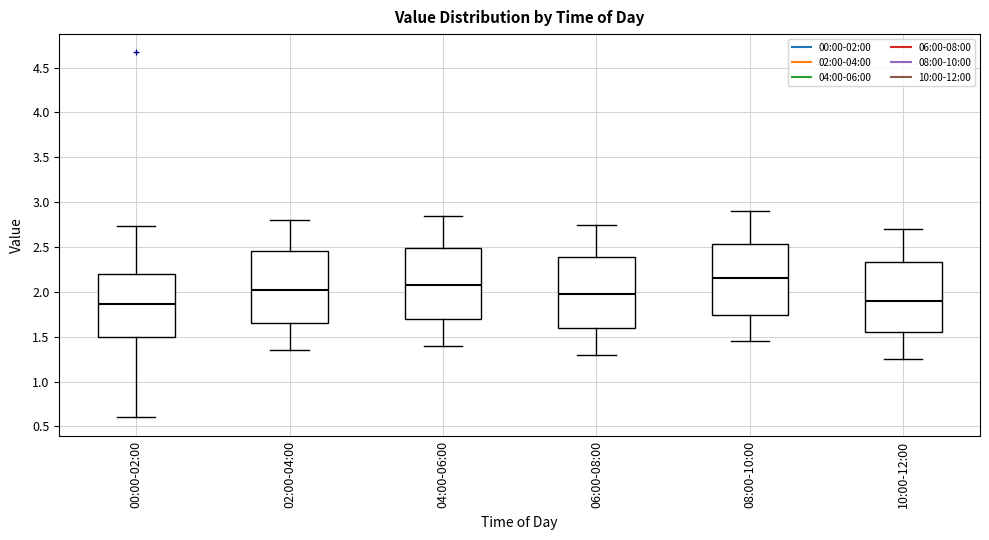

Reading left to right, transcribe this box plot: for each box, give where its median line is, the range the box spans, and where its two whiskers end, as read against the y-axis. The values are not printed on the chart, so give them approximately, as read against the axis.

00:00-02:00: median 1.85, box 1.50 to 2.20, whiskers 0.60 to 2.75
02:00-04:00: median 2.05, box 1.65 to 2.45, whiskers 1.35 to 2.80
04:00-06:00: median 2.10, box 1.70 to 2.50, whiskers 1.40 to 2.85
06:00-08:00: median 2.00, box 1.60 to 2.40, whiskers 1.30 to 2.75
08:00-10:00: median 2.15, box 1.75 to 2.55, whiskers 1.45 to 2.90
10:00-12:00: median 1.90, box 1.55 to 2.35, whiskers 1.25 to 2.70